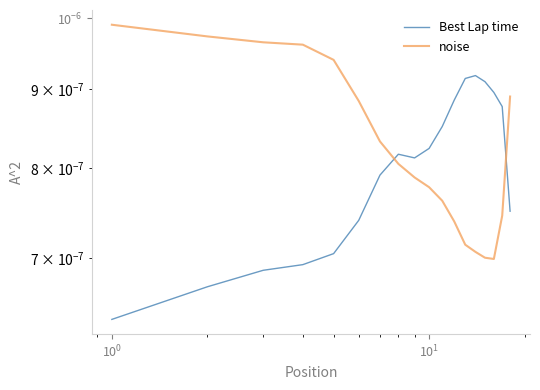

What are all the series names shown in the legend?

Best Lap time, noise